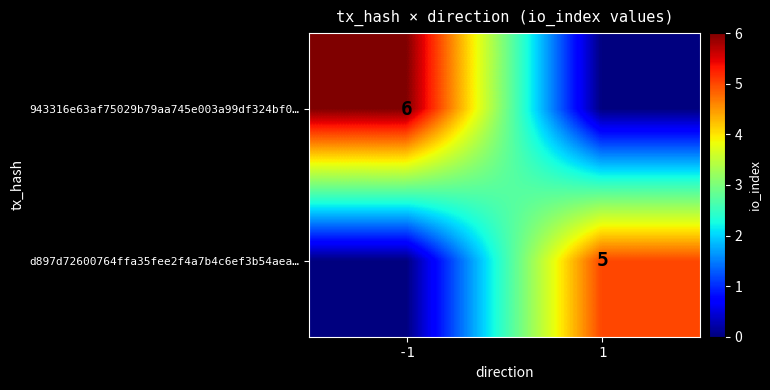

At which category is the sum across all series the highest?

-1